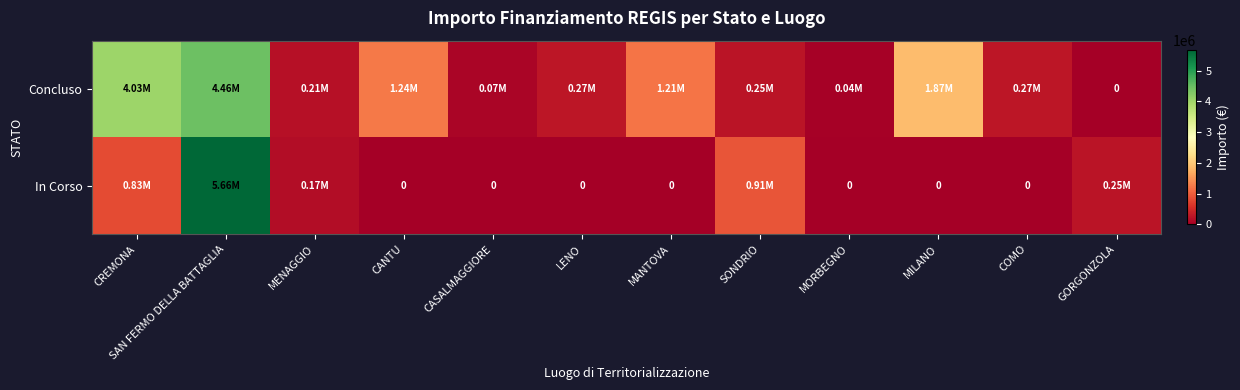

How many values in In Corso are above zero?

5